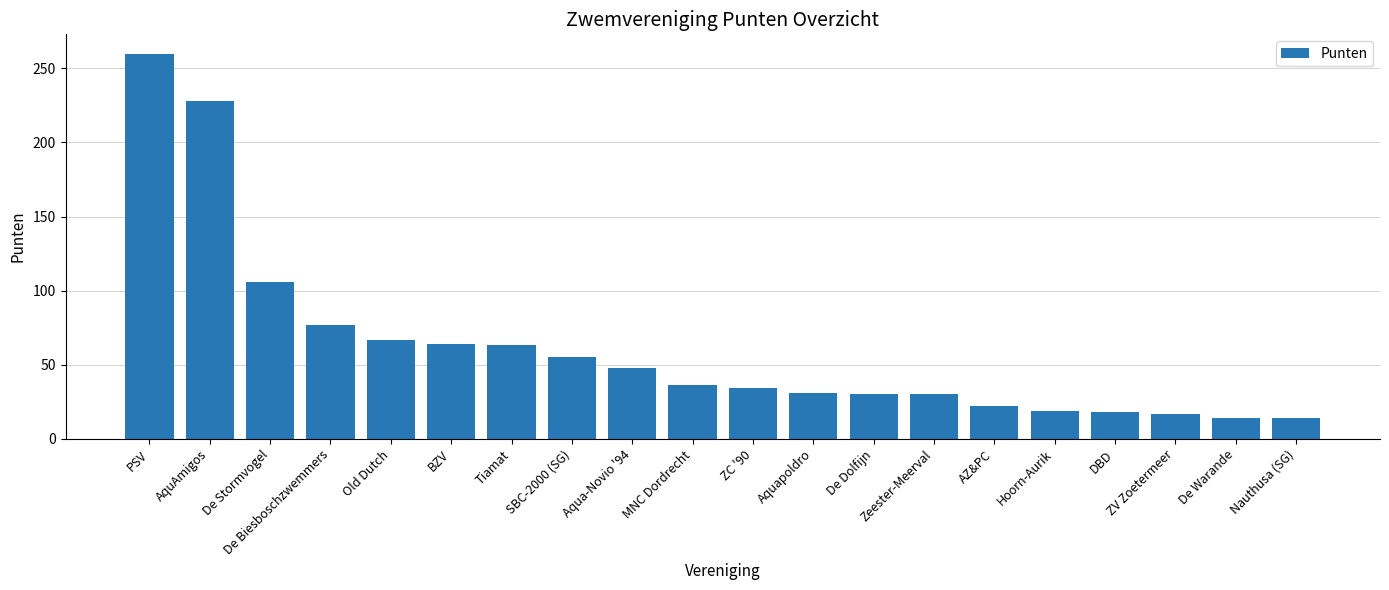

What is the label of the 13th bar from the right?

SBC-2000 (SG)